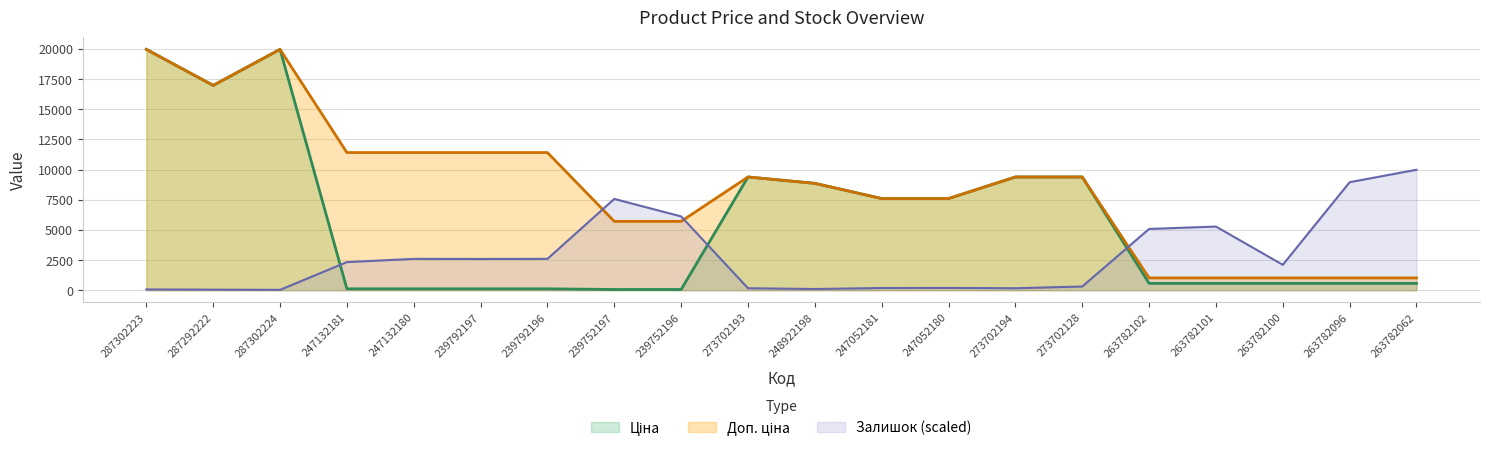

Between 287302224 and 247132180, which is larger?

287302224